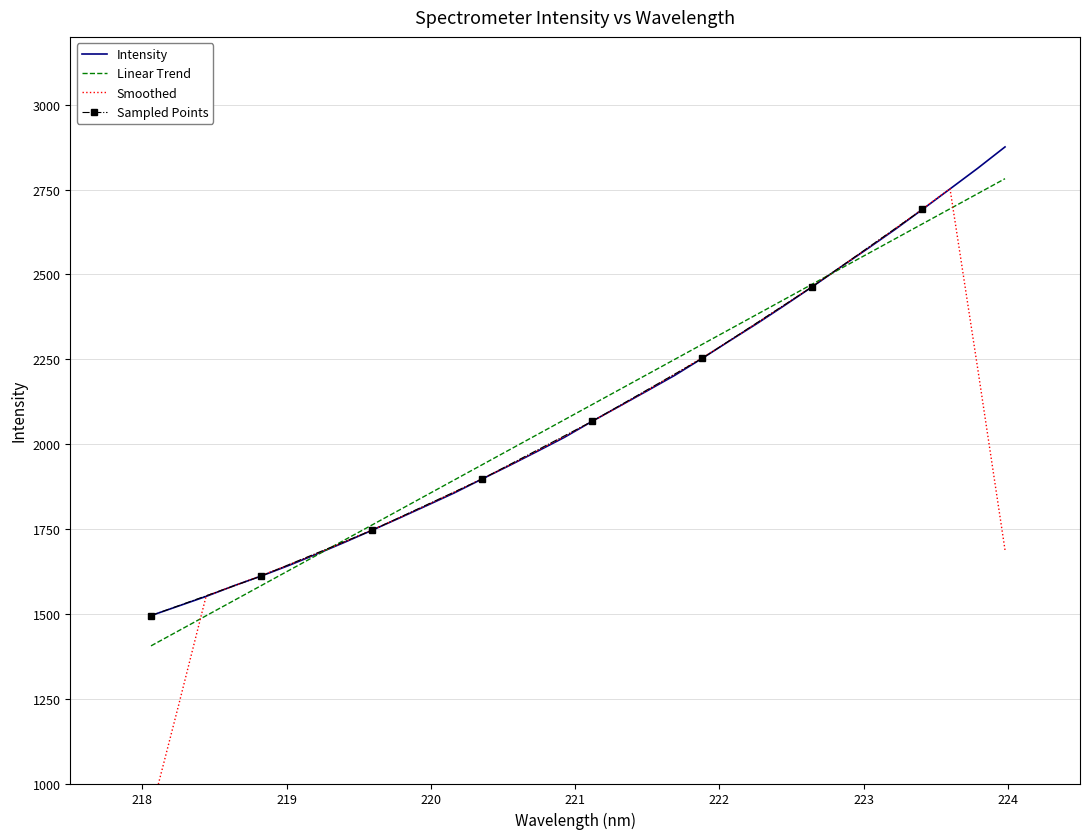

Where does the data first go above 2067?

221.1174